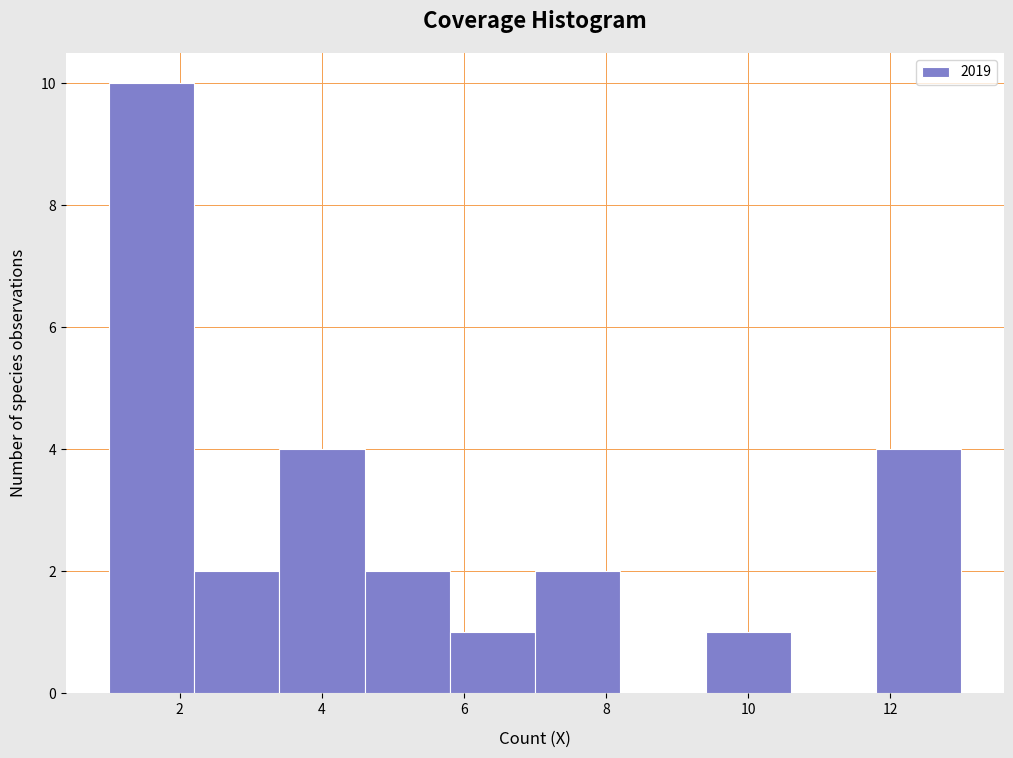

Reading left to right, transcribe this chart: for each bar, give the range it covers on the x-axis and its height. The values are not printed on the chart, so give them approximately, as read against the axis.

1.0 to 2.2: 10
2.2 to 3.4: 2
3.4 to 4.6: 4
4.6 to 5.8: 2
5.8 to 7.0: 1
7.0 to 8.2: 2
8.2 to 9.4: 0
9.4 to 10.6: 1
10.6 to 11.8: 0
11.8 to 13.0: 4